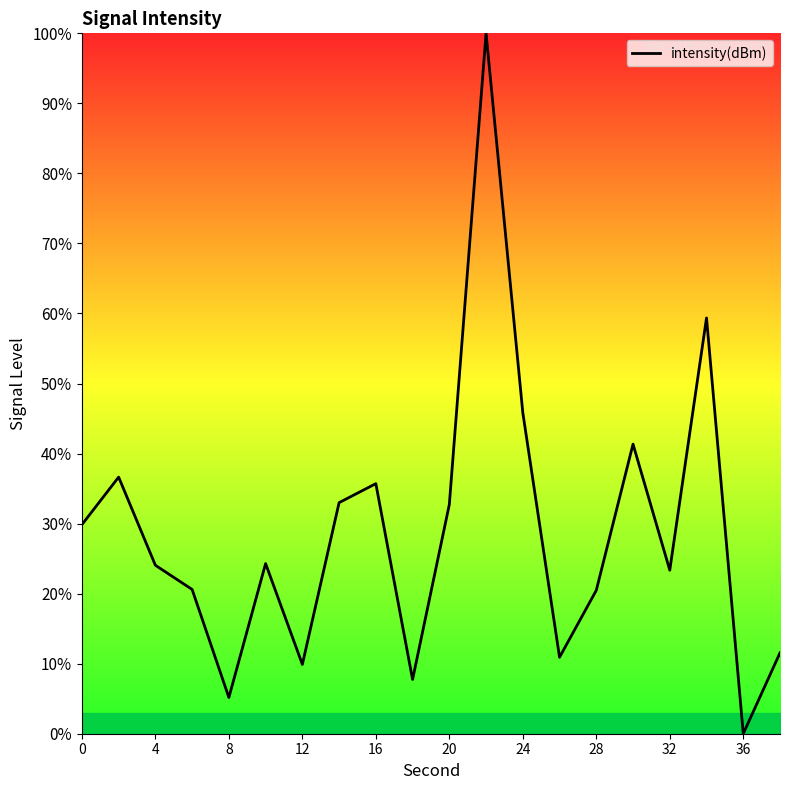

What is the difference between the maximum and minimum values?

100.0